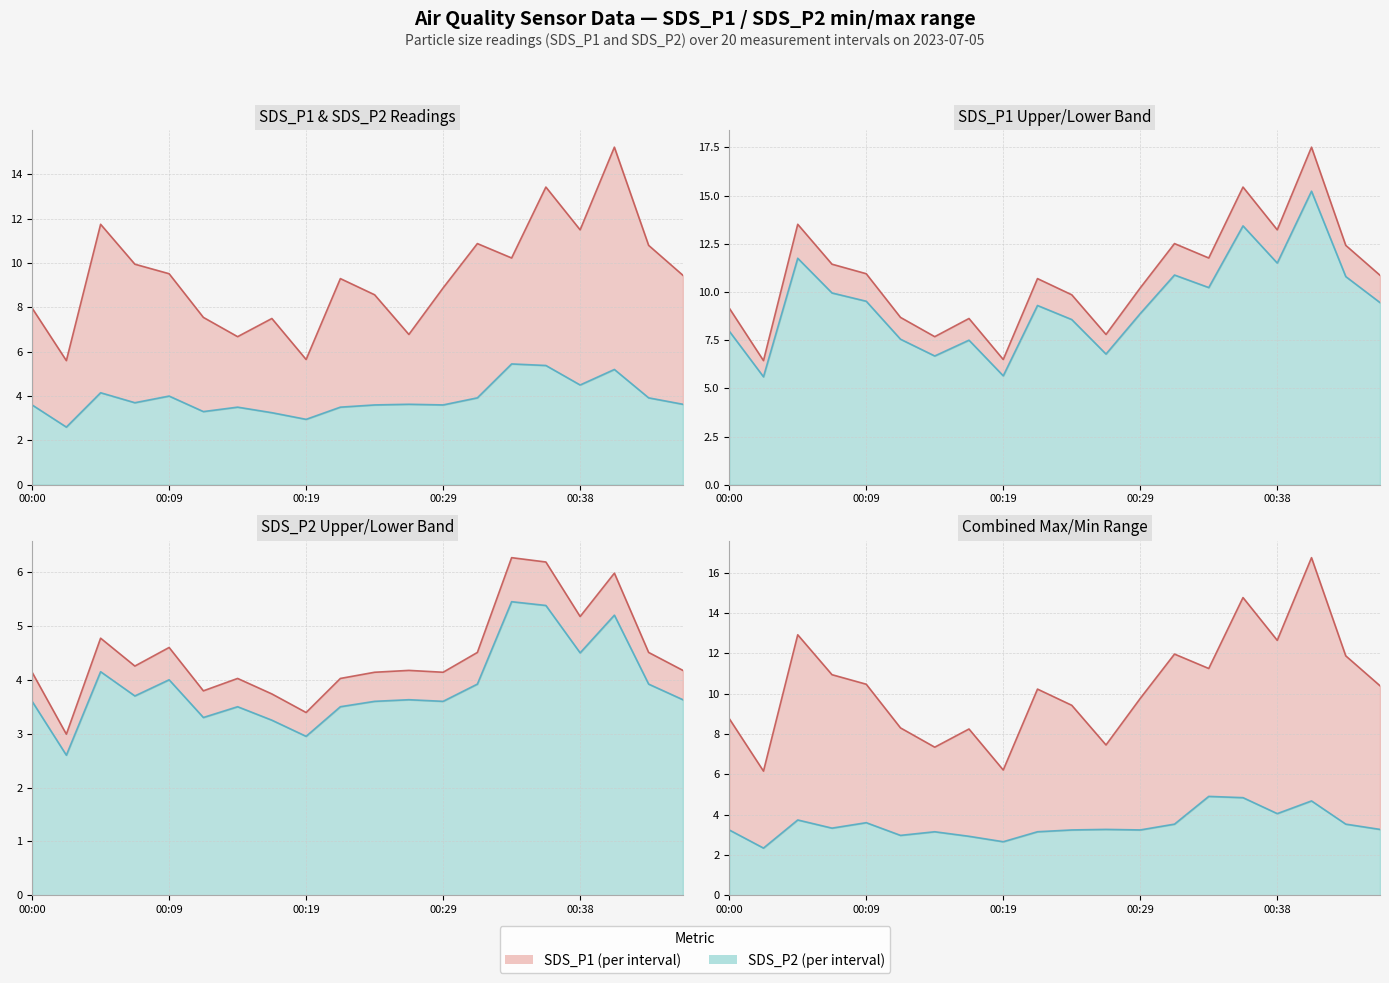

What is the value of the SDS_P1 point at the 3rd from the left?

11.8